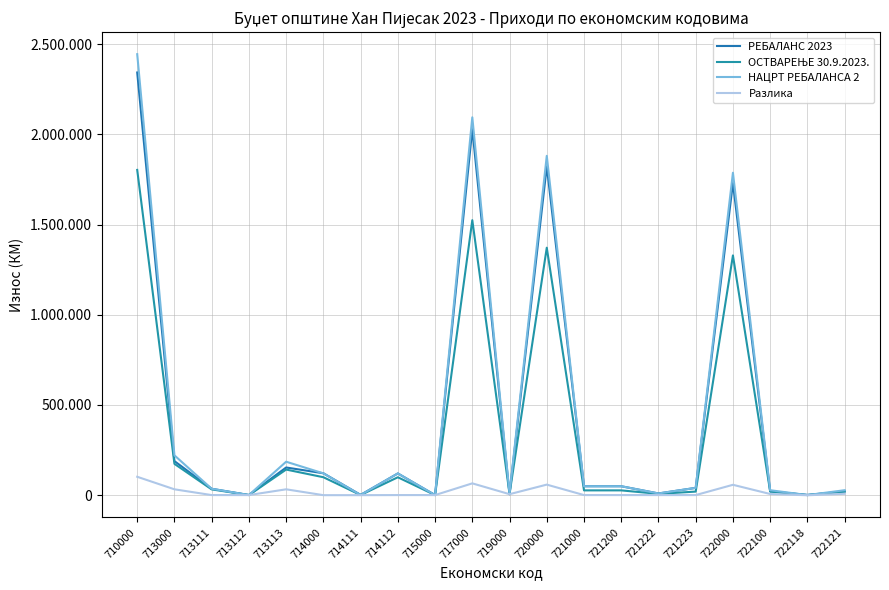

At which category does ОСТВАРЕЊЕ 30.9.2023. reach its first local peak?

713113